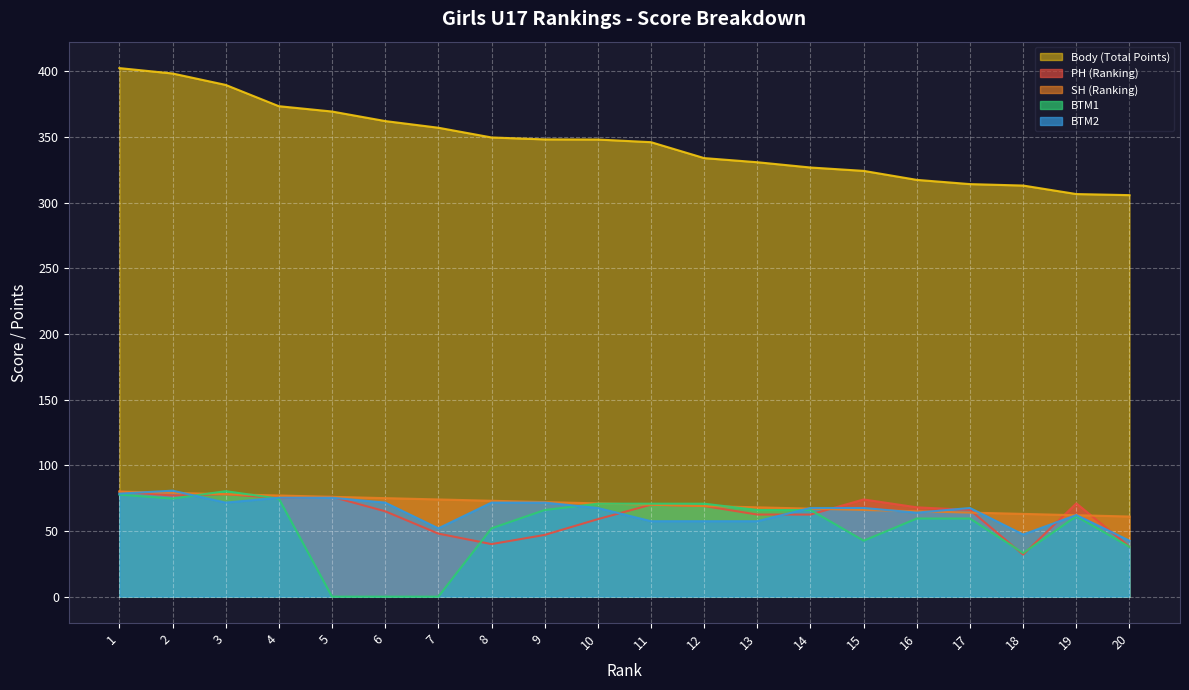

Which label corresponds to the smallest value in the chart?

5